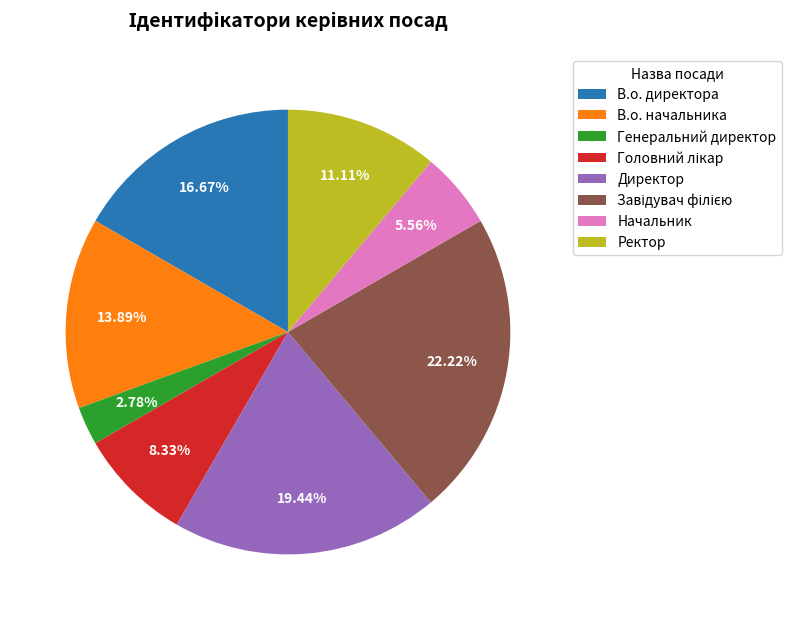

Approximately how many times larger is the value at В.о. начальника compared to Директор?

0.7